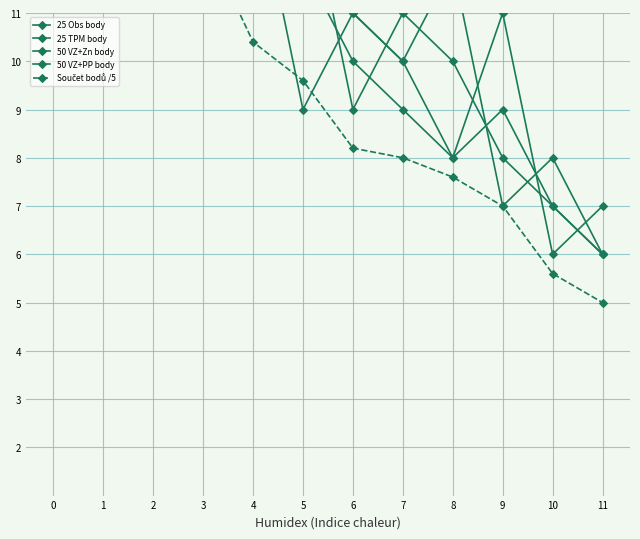

How many data points in Součet bodů /5 are above 9?

6